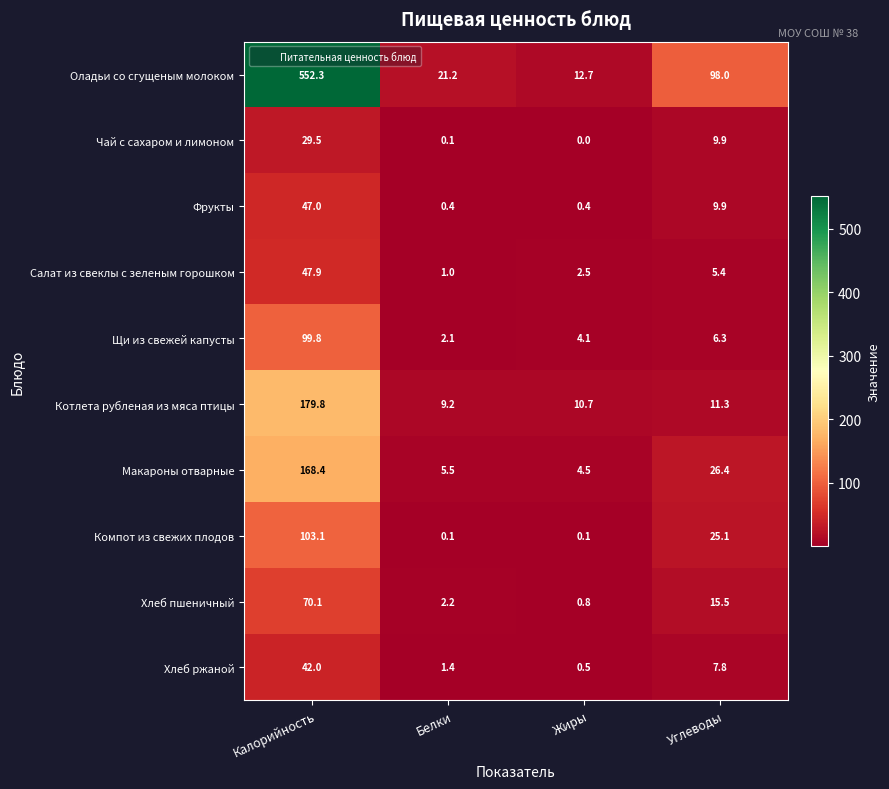

Which label corresponds to the largest value in the chart?

Калорийность